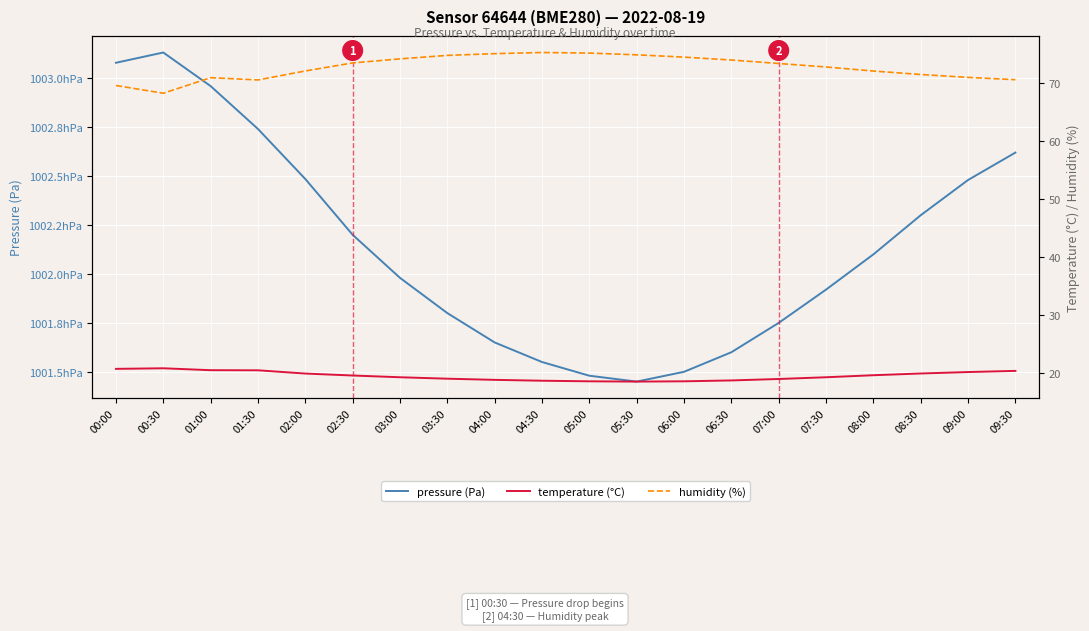

True or false: temperature (°C) and pressure (Pa) intersect in this chart.

False